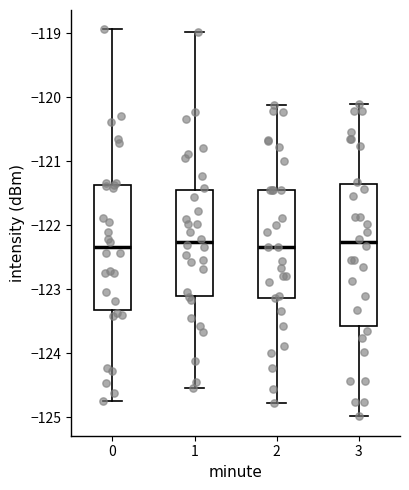

Reading left to right, transcribe this box plot: for each box, give where its median line is, the range the box spans, and where its two whiskers end, as read against the y-axis. The values are not printed on the chart, so give them approximately, as read against the axis.

0: median -122.3, box -123.3 to -121.4, whiskers -124.8 to -118.9
1: median -122.3, box -123.1 to -121.4, whiskers -124.5 to -119.0
2: median -122.3, box -123.1 to -121.4, whiskers -124.8 to -120.1
3: median -122.3, box -123.6 to -121.3, whiskers -125.0 to -120.1